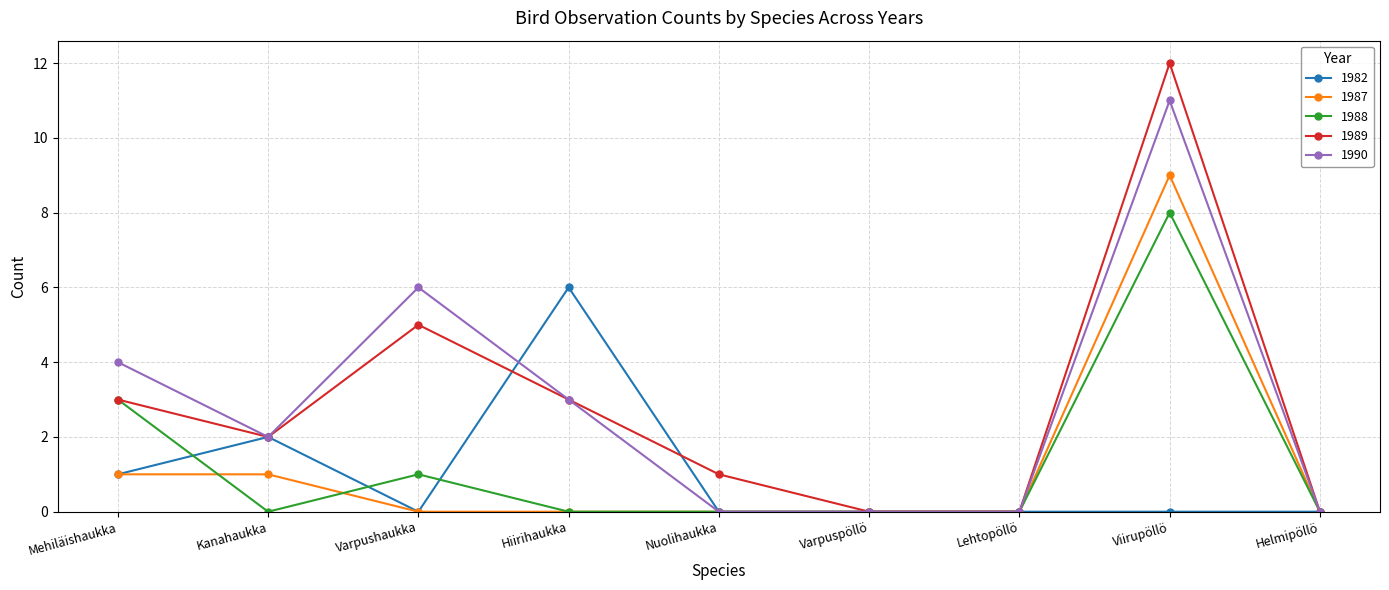

True or false: 1989 has more than 2 interior local peaks.

False